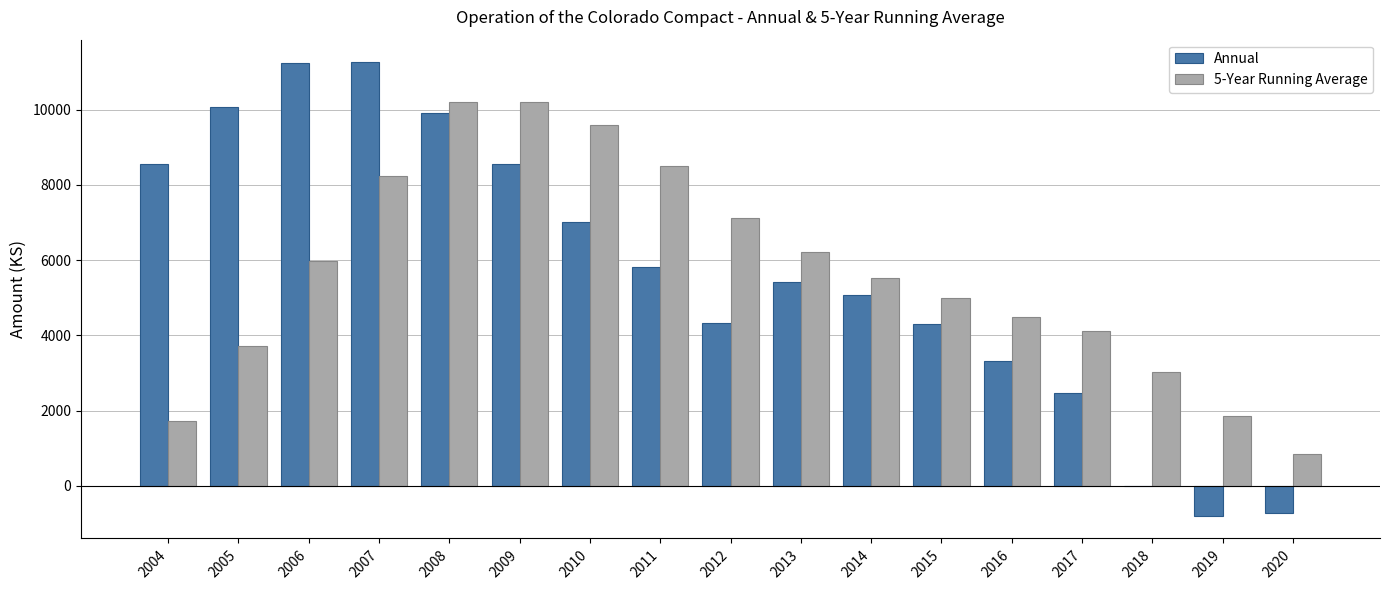

At which category is the sum across all series the highest?

2008